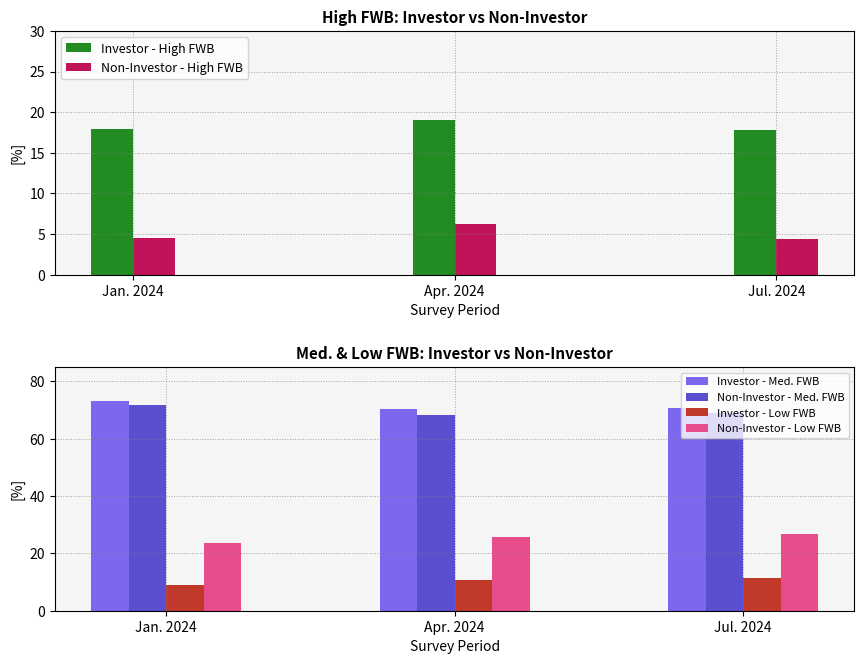

What is the difference between the second highest and minimum values in the Non-Investor - Low FWB series?

2.0